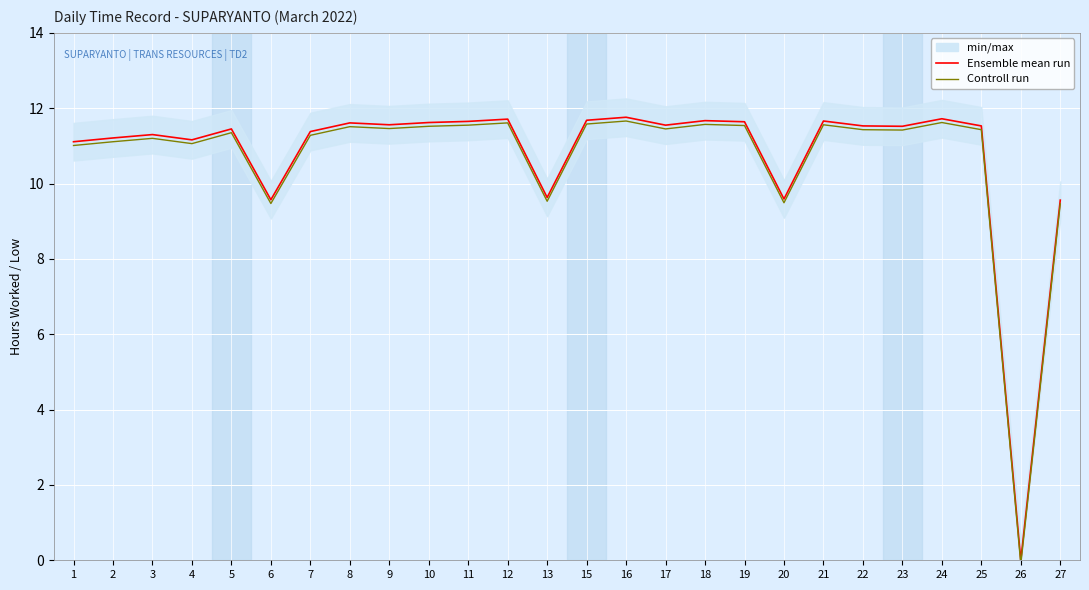

What is the difference between the maximum and minimum values in the Controll run series?

11.8